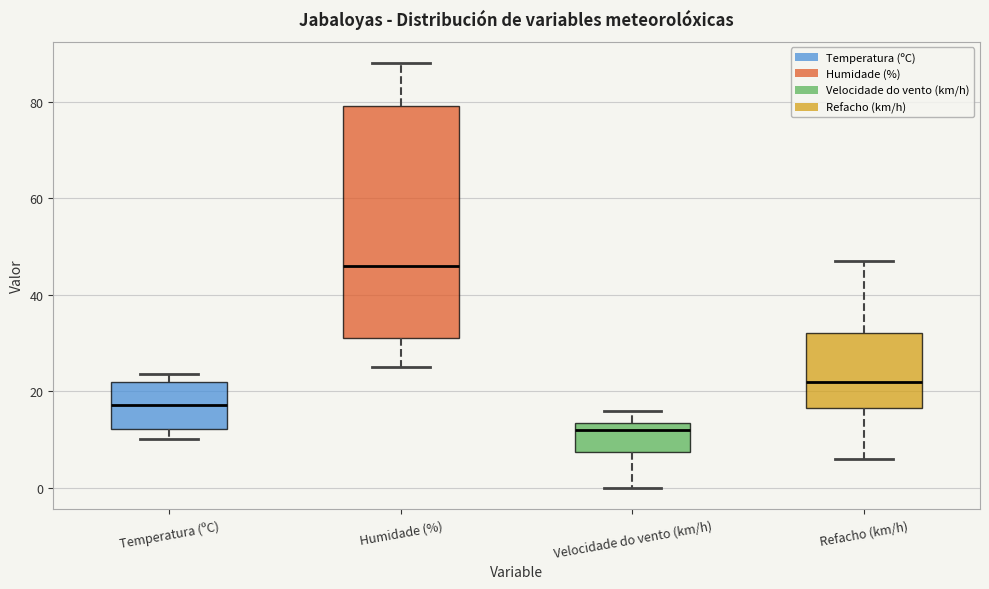

Reading left to right, transcribe this box plot: for each box, give where its median line is, the range the box spans, and where its two whiskers end, as read against the y-axis. The values are not printed on the chart, so give them approximately, as read against the axis.

Temperatura (ºC): median 18, box 12 to 22, whiskers 10 to 24
Humidade (%): median 46, box 32 to 80, whiskers 26 to 88
Velocidade do vento (km/h): median 12, box 8 to 14, whiskers 0 to 16
Refacho (km/h): median 22, box 16 to 32, whiskers 6 to 48